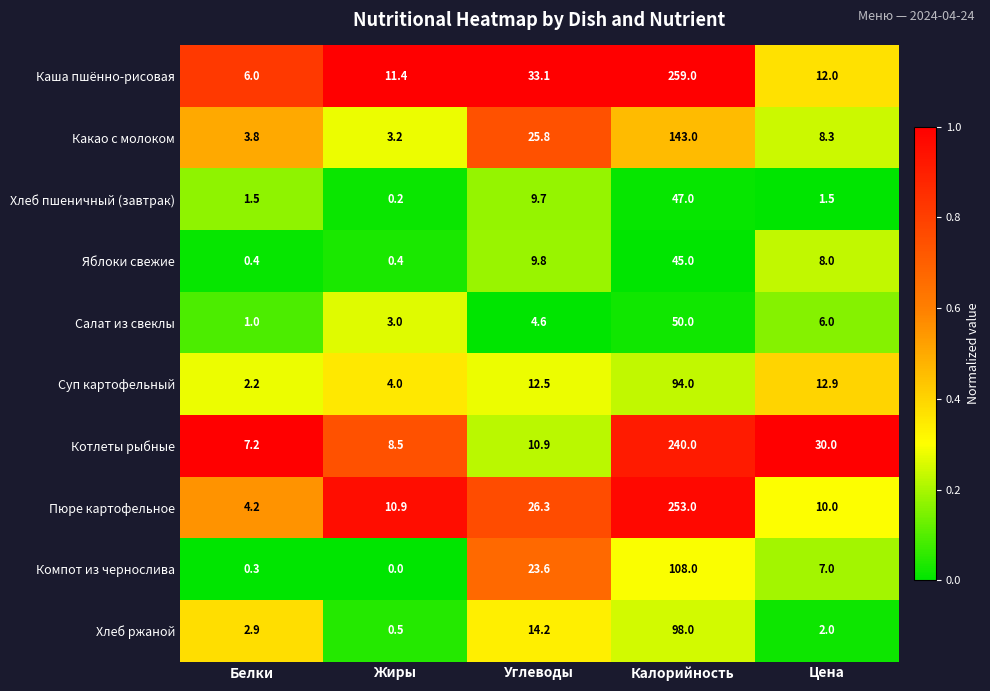

At which label does Хлеб пшеничный (завтрак) first exceed 1?

Белки